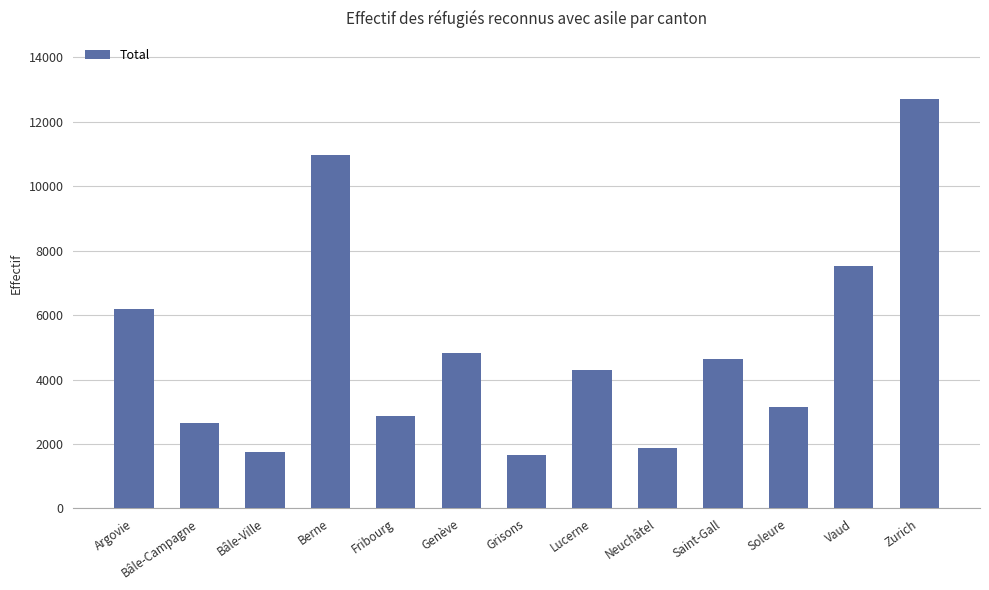

What is the label of the 1st bar from the right?

Zurich